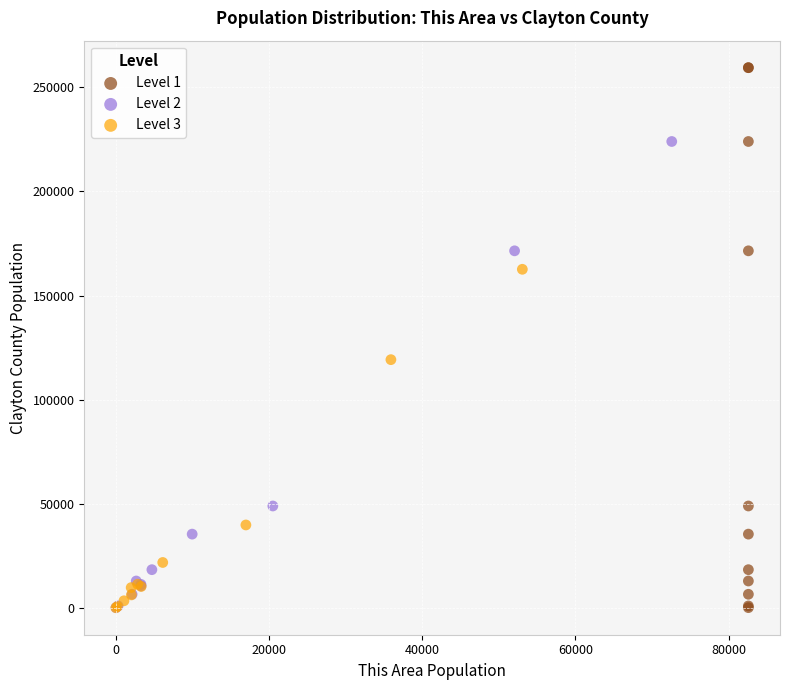

Which series has the widest spread of Y values?

Level 1